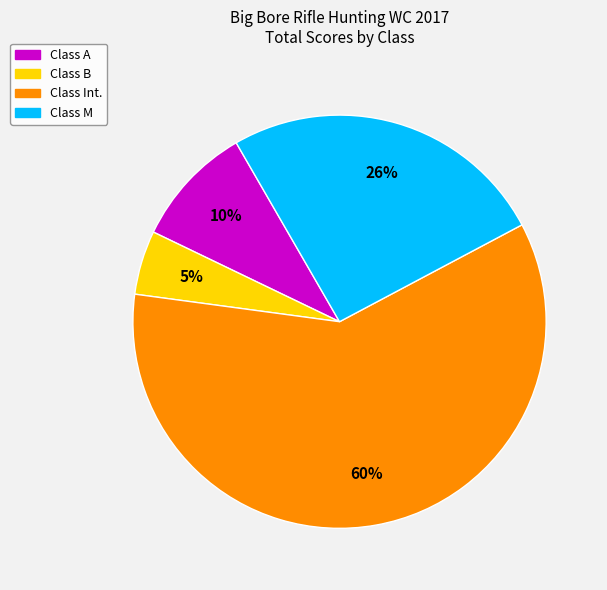

Does any single category account for the majority?

Yes